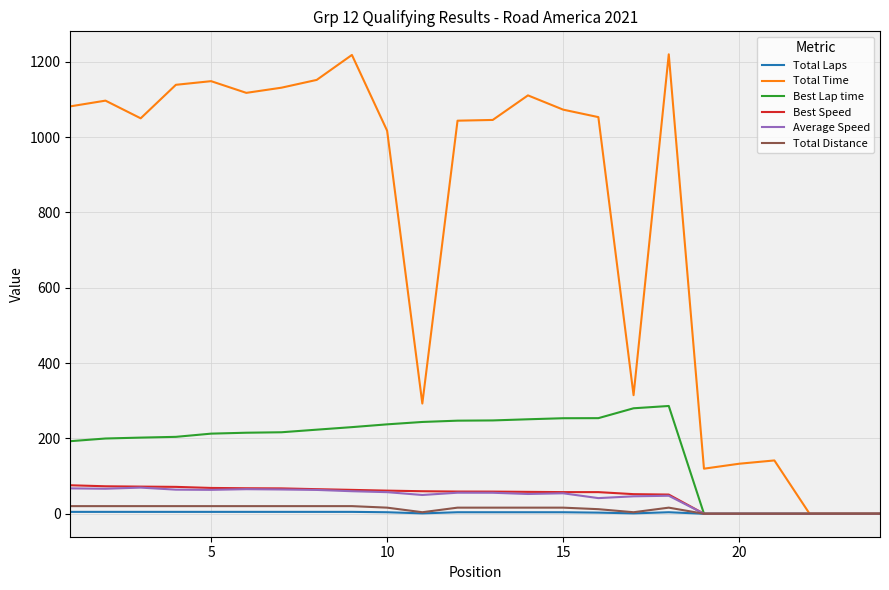

What is the maximum value for Average Speed?

69.4